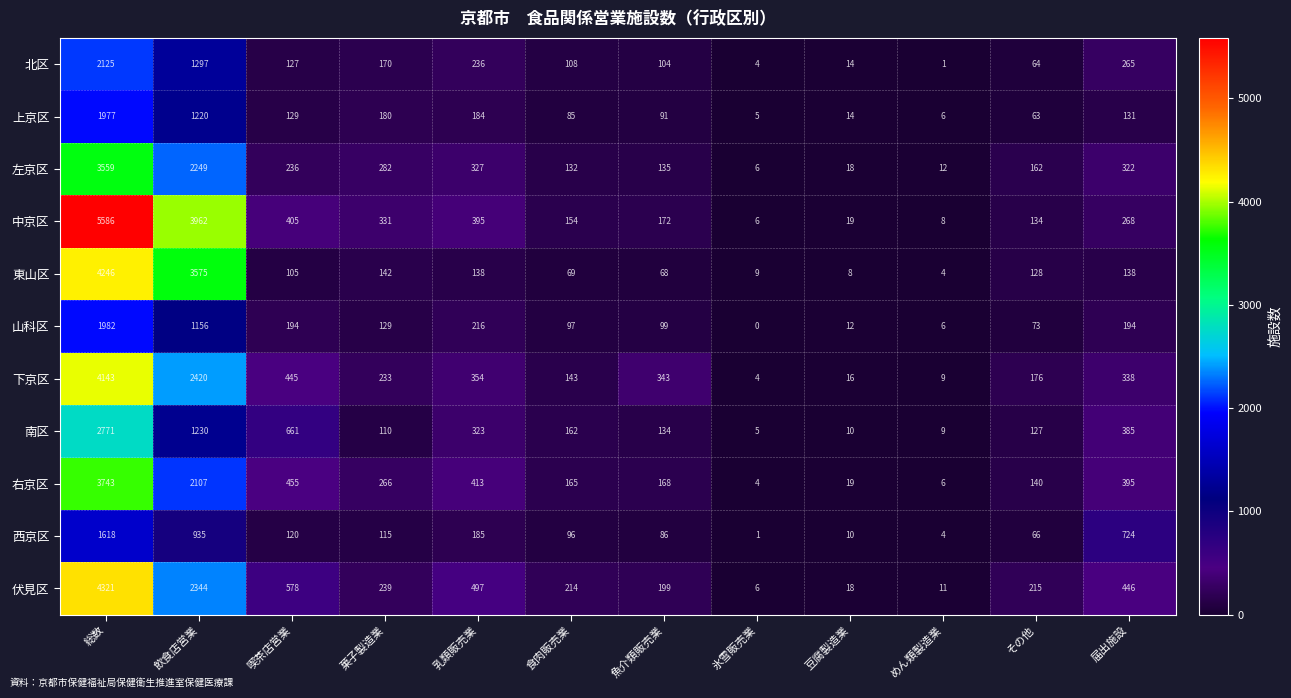

What is the total value across all series at 飲食店営業?

22495